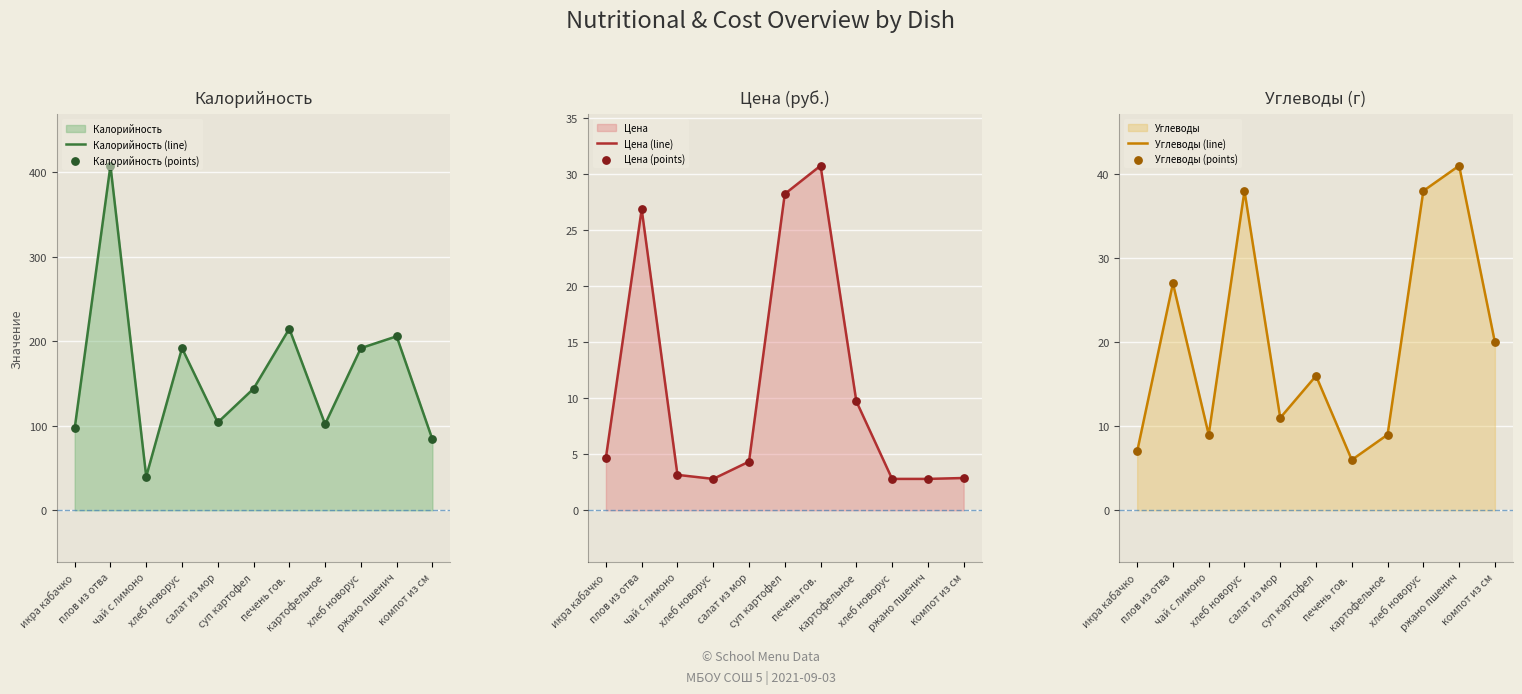

Is the value of Калорийность (points) at картофельное greater than the value of Углеводы (points) at плов из отва?

Yes